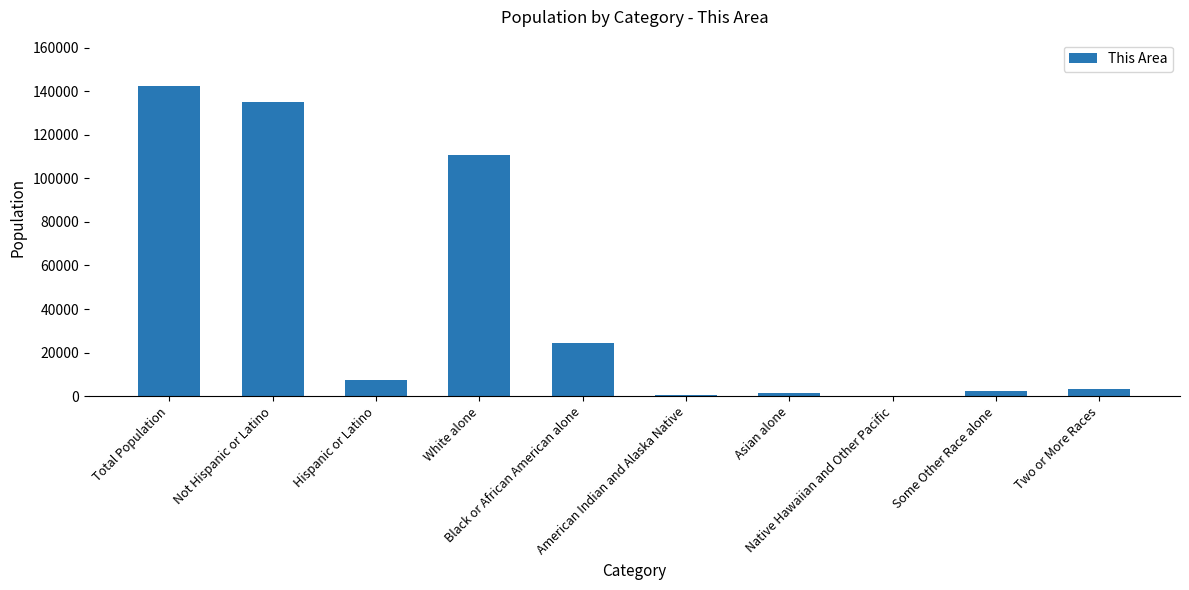

What is the difference between the values at White alone and Not Hispanic or Latino?

24543